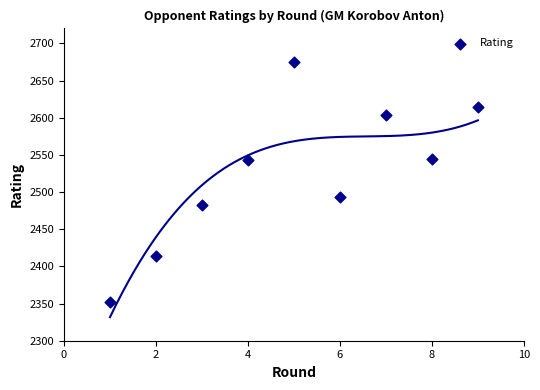

What is the range of X values (max minus min)?

8